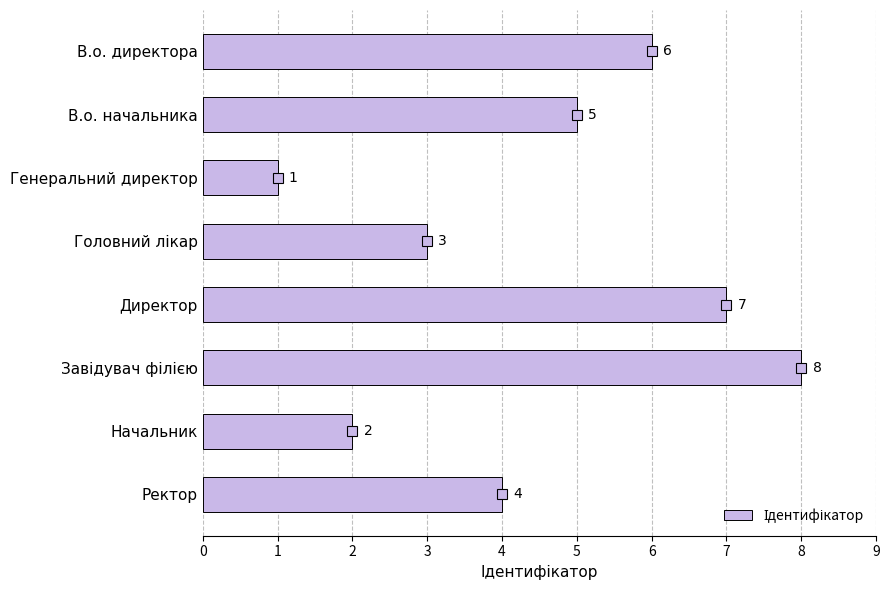

Reading top to bottom, what are all the values shown in this chart?

6	5	1	3	7	8	2	4